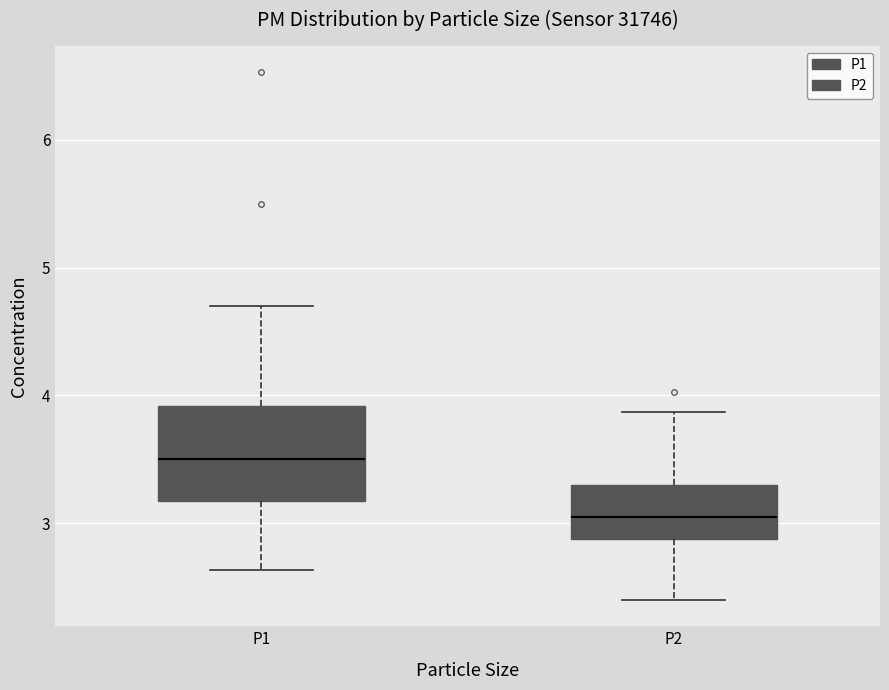

Where does the upper whisker of the box for P1 end on the y-axis? The values are not printed on the chart, so give them approximately, as read against the axis.

4.7